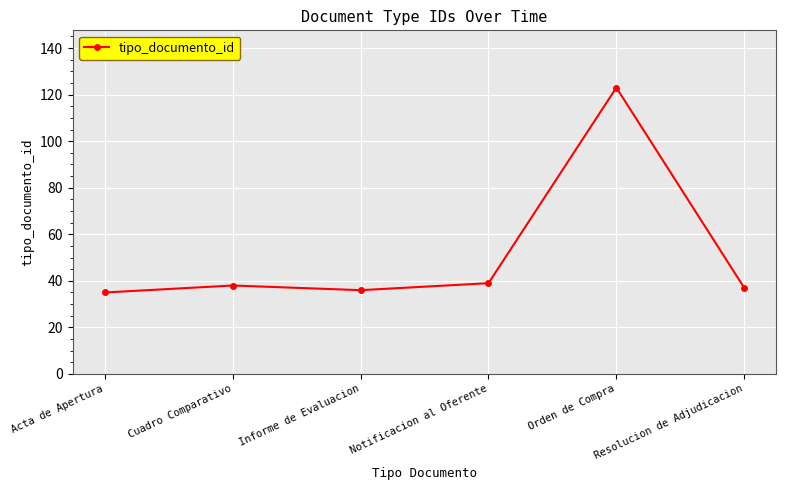

What is the difference between the second highest and minimum values?

4